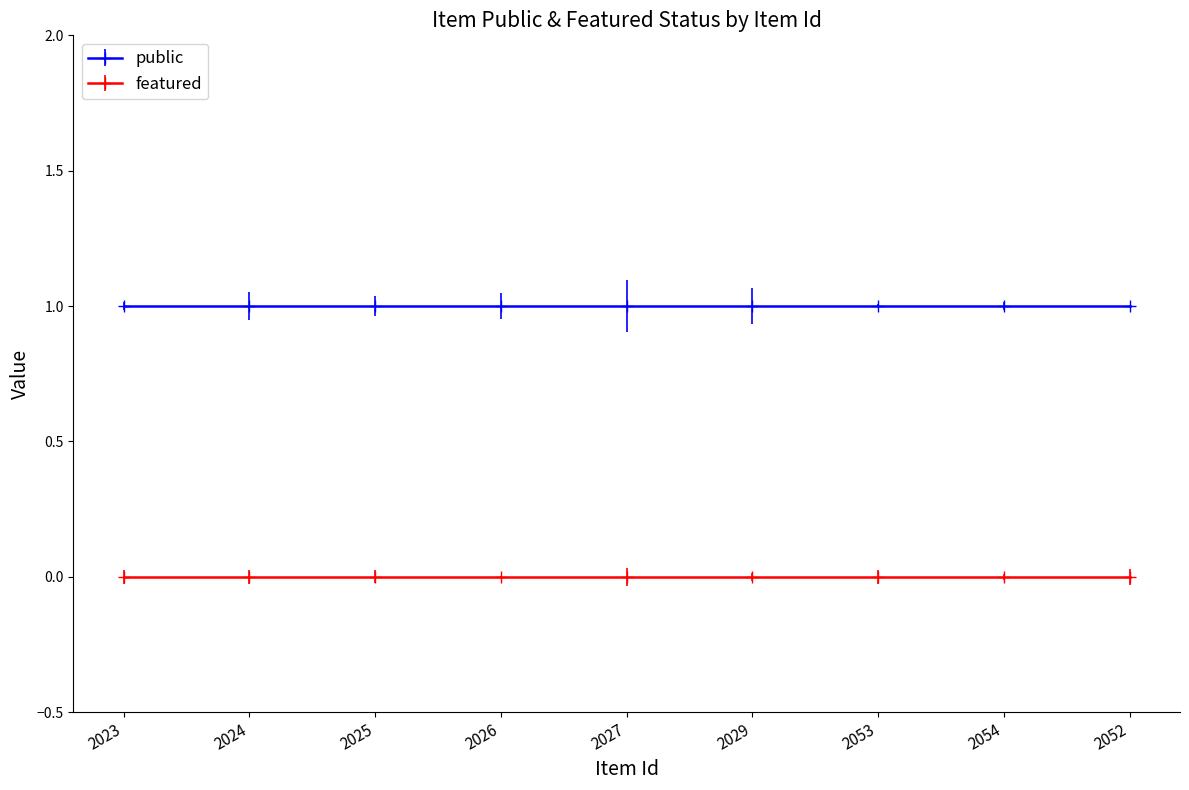

Reading left to right, what are all the values shown in this chart?

public: 2023=1	2024=1	2025=1	2026=1	2027=1	2029=1	2053=1	2054=1	2052=1
featured: 2023=0	2024=0	2025=0	2026=0	2027=0	2029=0	2053=0	2054=0	2052=0